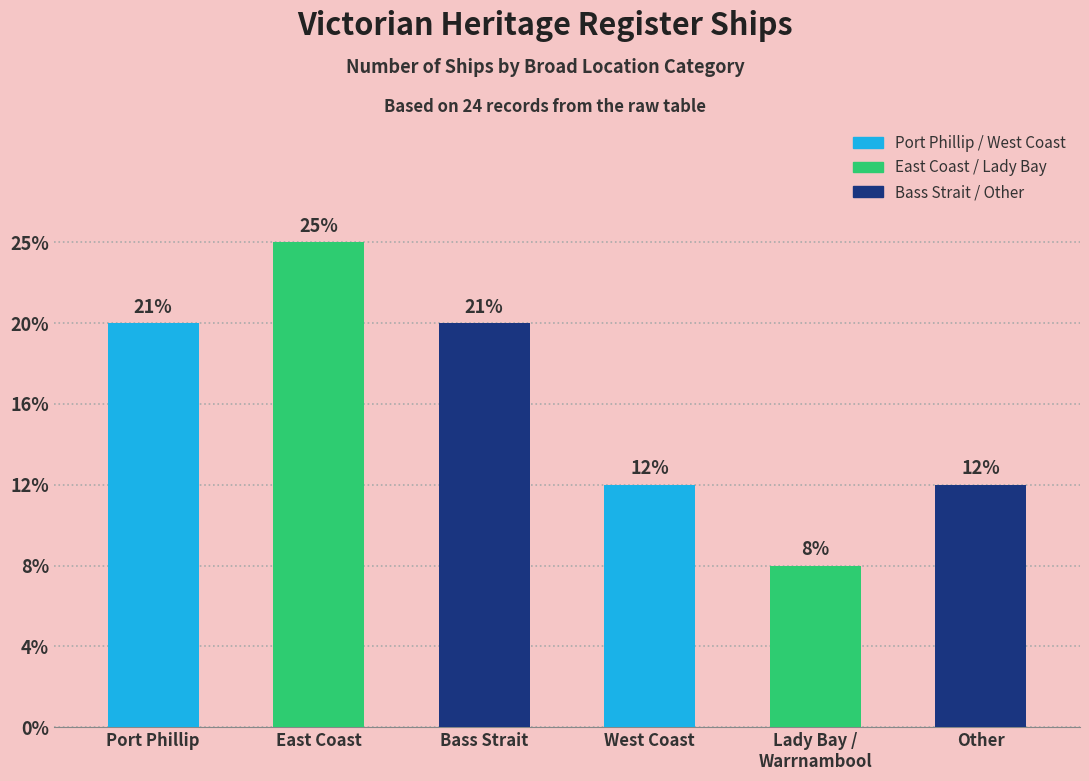

Reading left to right, list all the values displayed in this chart.

5	6	5	3	2	3